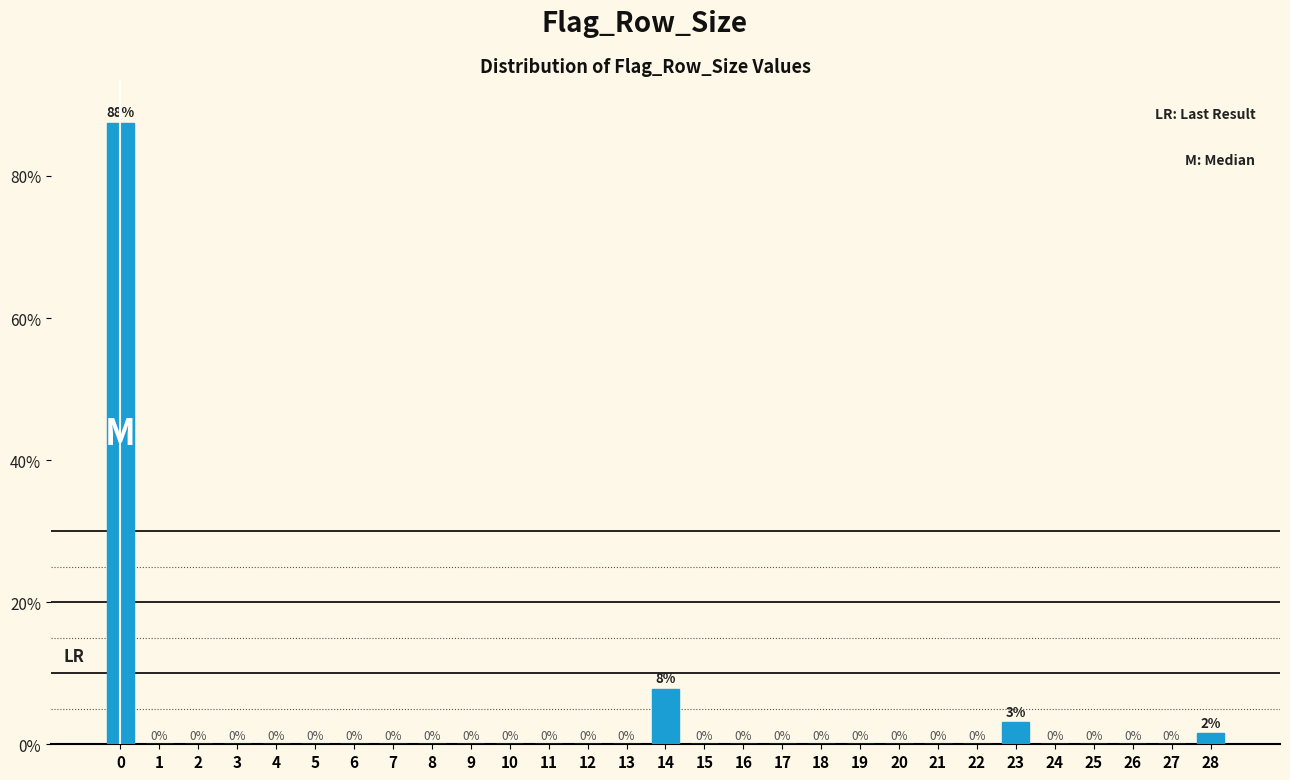

True or false: the data shows 56.0 at 19.

False